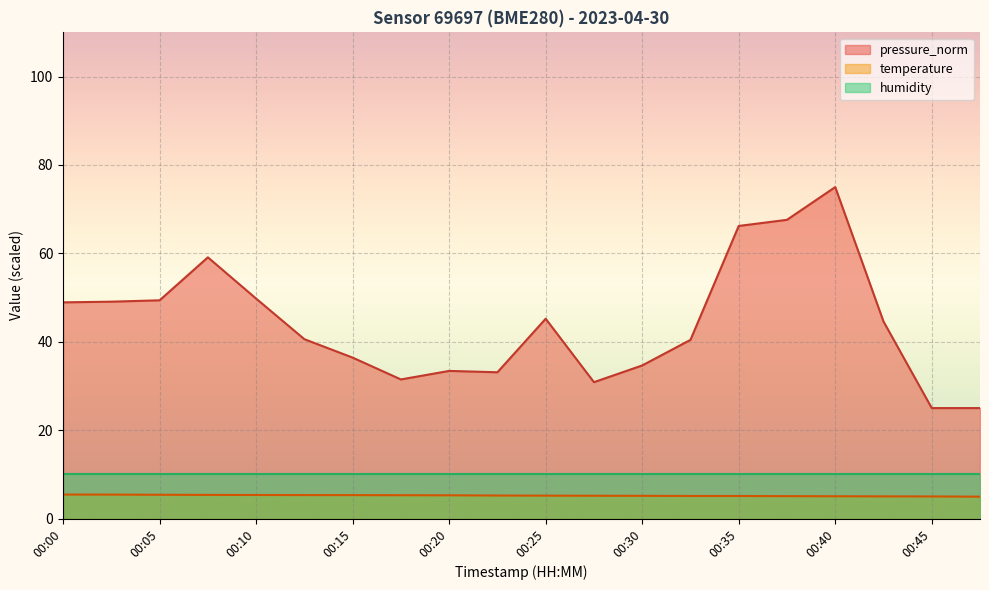

Rank the series by their maximum value, from lowest to highest.

temperature, humidity, pressure_norm